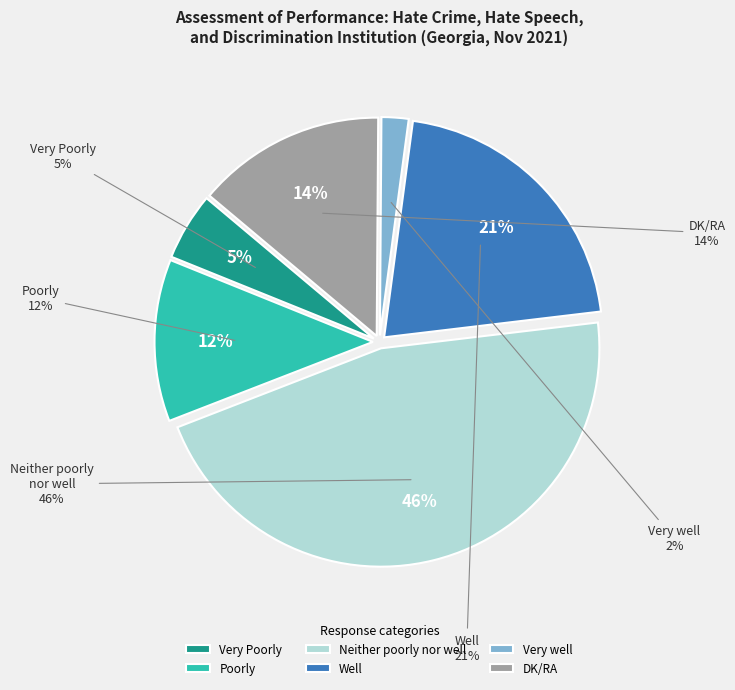

To the nearest percent, what is the difference between the Well and Poorly slice percentages?

9%